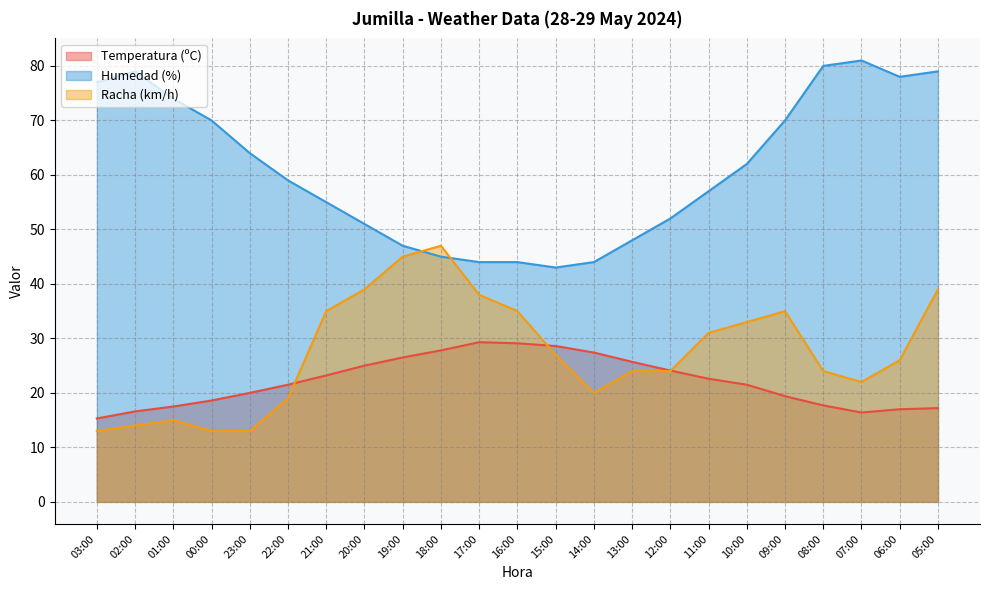

How many lines are shown in the chart?

3